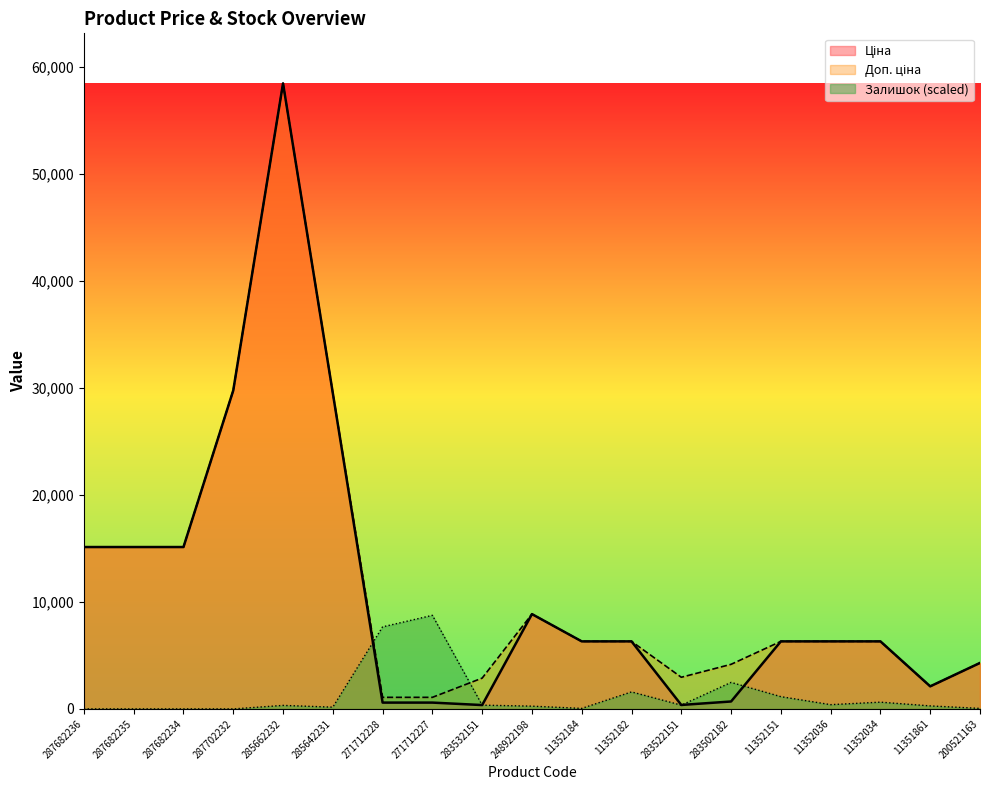

Reading left to right, extract all data points from this chart.

Ціна: 287682236=15120.0	287682235=15120.0	287682234=15120.0	287702232=29747.2	285662232=58426.5	285642231=29491.5	271712228=589.9	271712227=589.9	283532151=359.9	248922198=8856.7	11352184=6308.8	11352182=6308.8	283522151=369.5	283502182=694.3	11352151=6308.8	11352036=6308.8	11352034=6308.8	11351861=2108.4	200521163=4295.4
Доп. ціна: 287682236=15120.0	287682235=15120.0	287682234=15120.0	287702232=29747.2	285662232=58426.5	285642231=29491.5	271712228=1081.7	271712227=1081.7	283532151=2878.8	248922198=8856.7	11352184=6308.8	11352182=6308.8	283522151=2955.8	283502182=4165.6	11352151=6308.8	11352036=6308.8	11352034=6308.8	11351861=2108.0	200521163=4295.0
Залишок: 287682236=0.0	287682235=0.0	287682234=0.0	287702232=0.0	285662232=327.2	285642231=163.6	271712228=7665.6	271712227=8740.6	283532151=350.6	248922198=257.1	11352184=46.7	11352182=1589.2	283522151=350.6	283502182=2477.3	11352151=1145.2	11352036=397.3	11352034=631.0	11351861=280.4	200521163=46.7